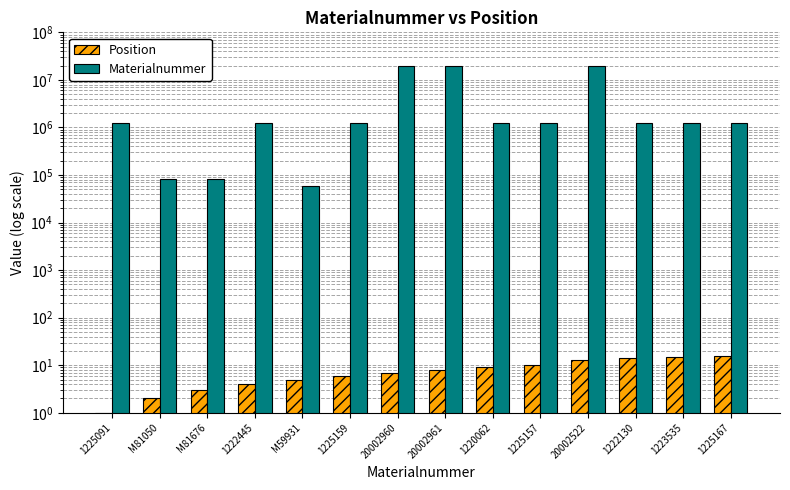

Which series has the largest total across all categories?

Materialnummer